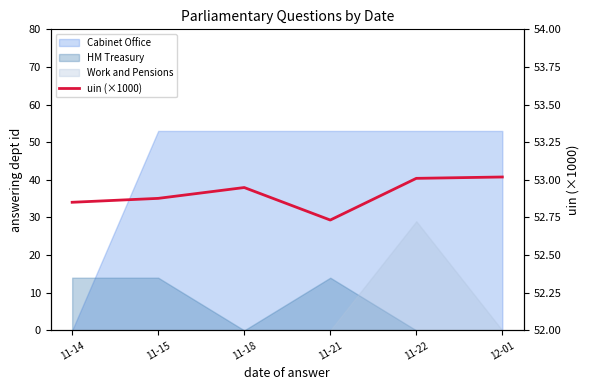

How many lines are shown in the chart?

1